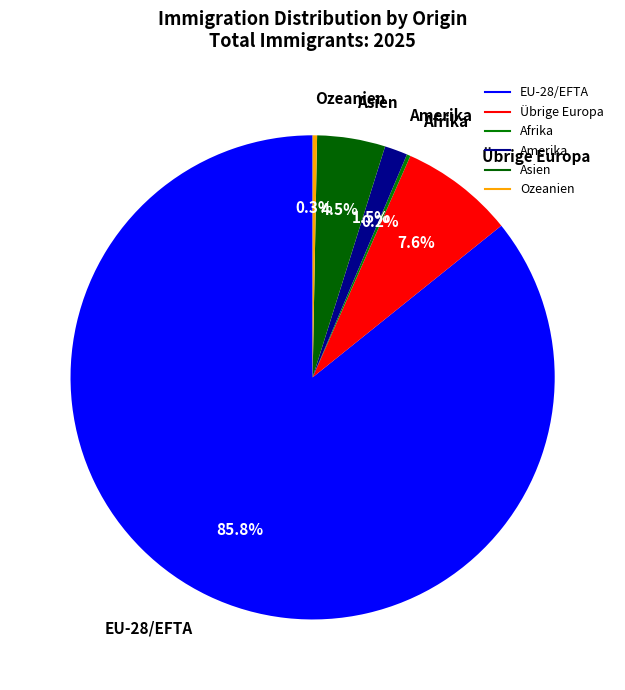

Rank the categories by value from highest to lowest.

EU-28/EFTA, Übrige Europa, Asien, Amerika, Ozeanien, Afrika